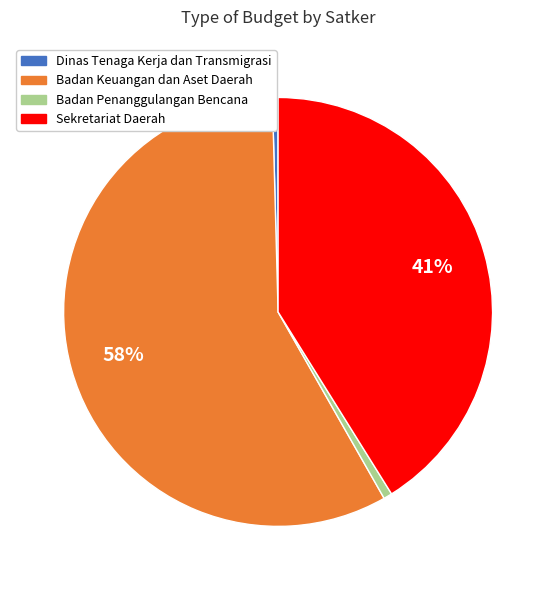

Combined, do Dinas Tenaga Kerja dan Transmigrasi and Sekretariat Daerah account for over 50%?

No